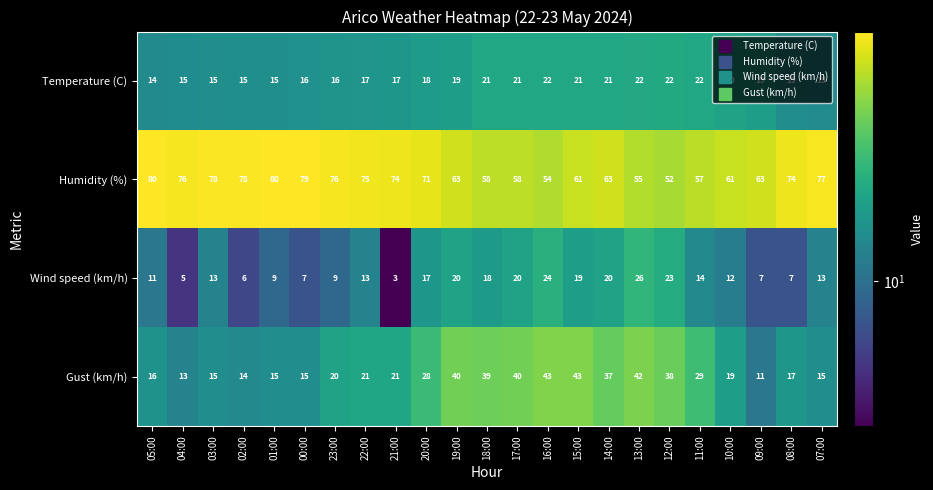

True or false: Temperature (C) has a value of 22 at 11:00.

True